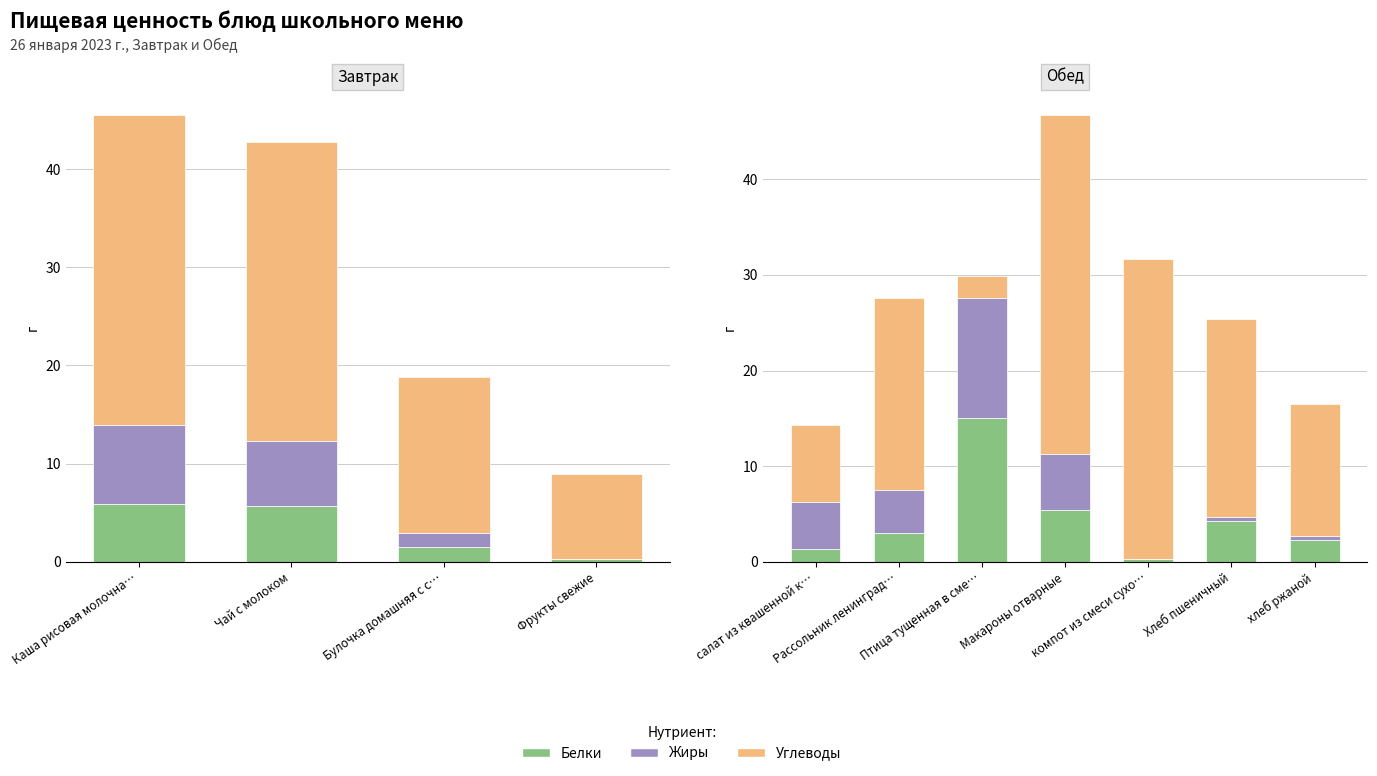

What is the maximum value for Белки?

15.0